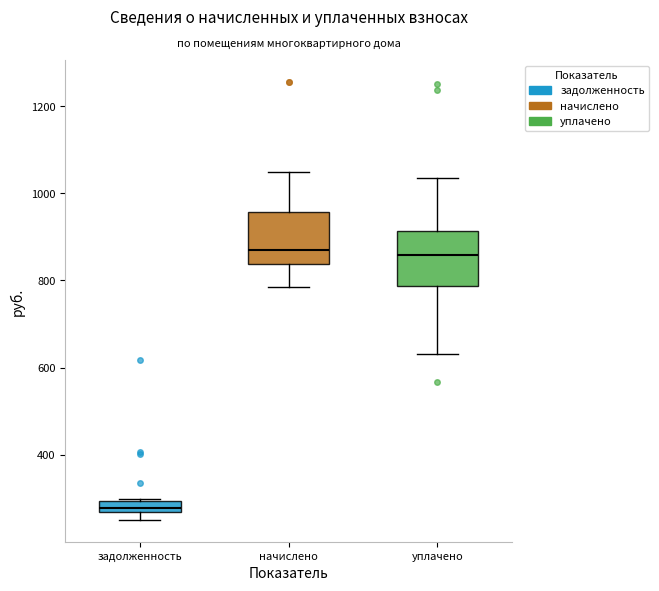

Where is the upper edge of the box for уплачено on the y-axis? The values are not printed on the chart, so give them approximately, as read against the axis.

920